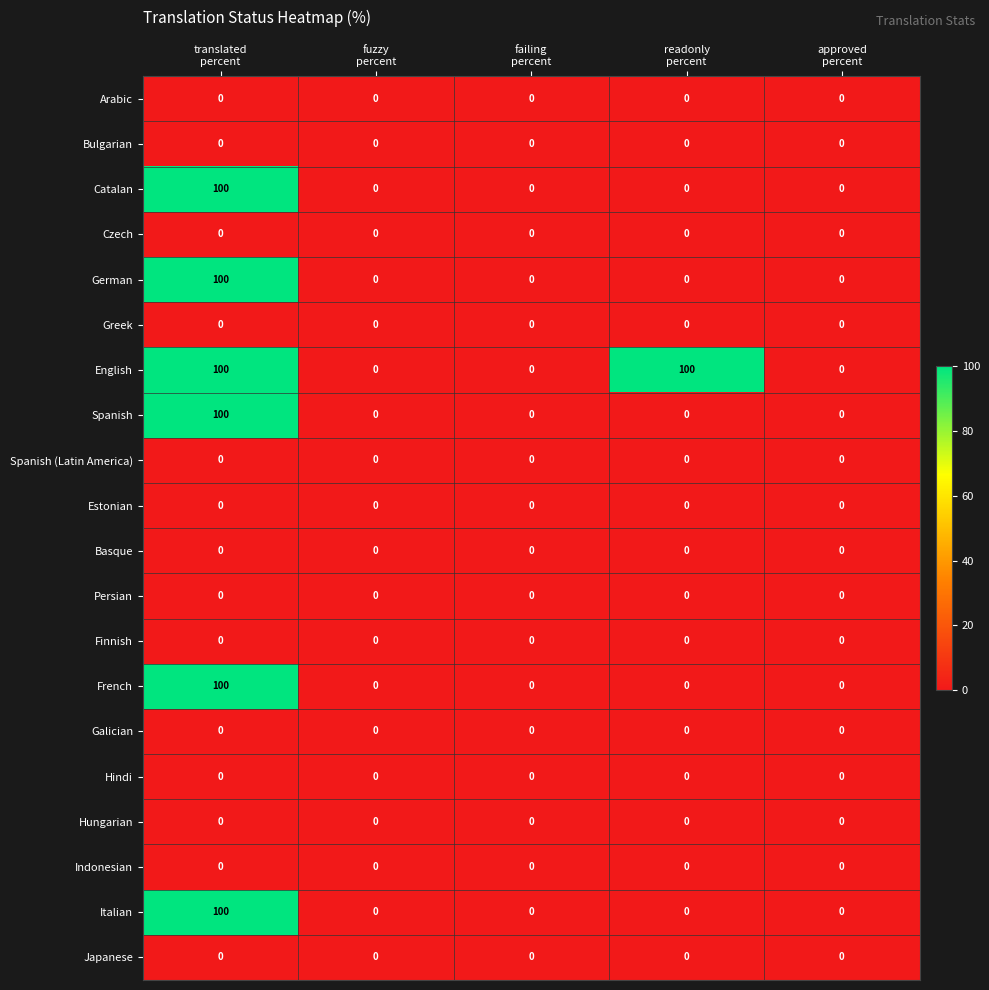

What is the maximum value shown in the chart?

100